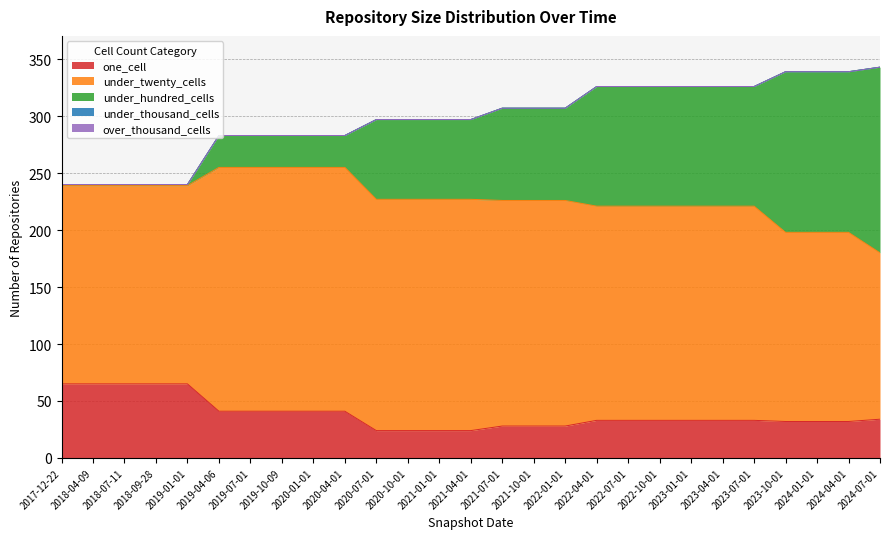

True or false: one_cell and over_thousand_cells cross at least once.

False